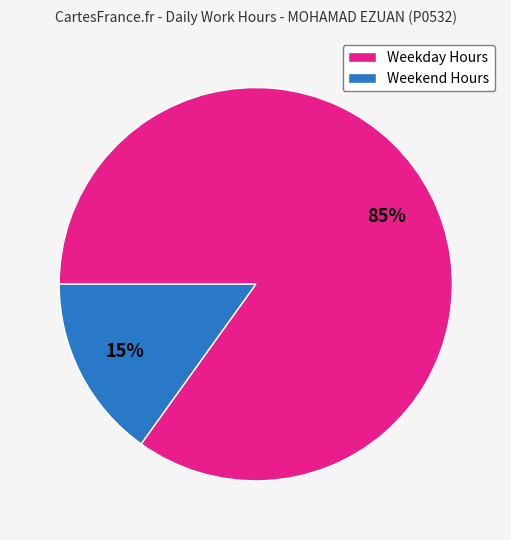

To the nearest percent, what percentage of the pie is Weekend Hours?

15%